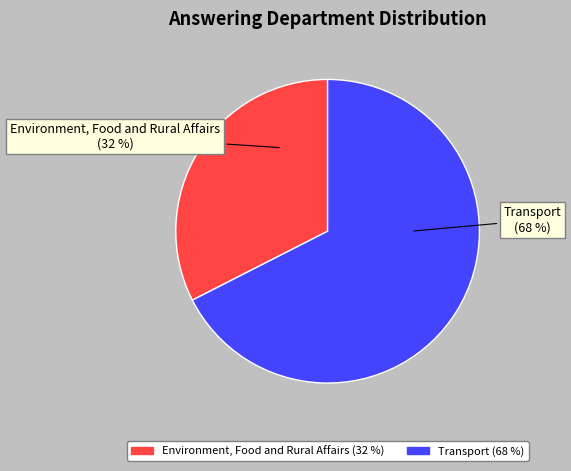

Which category has the smallest portion of the pie?

Environment, Food and Rural Affairs